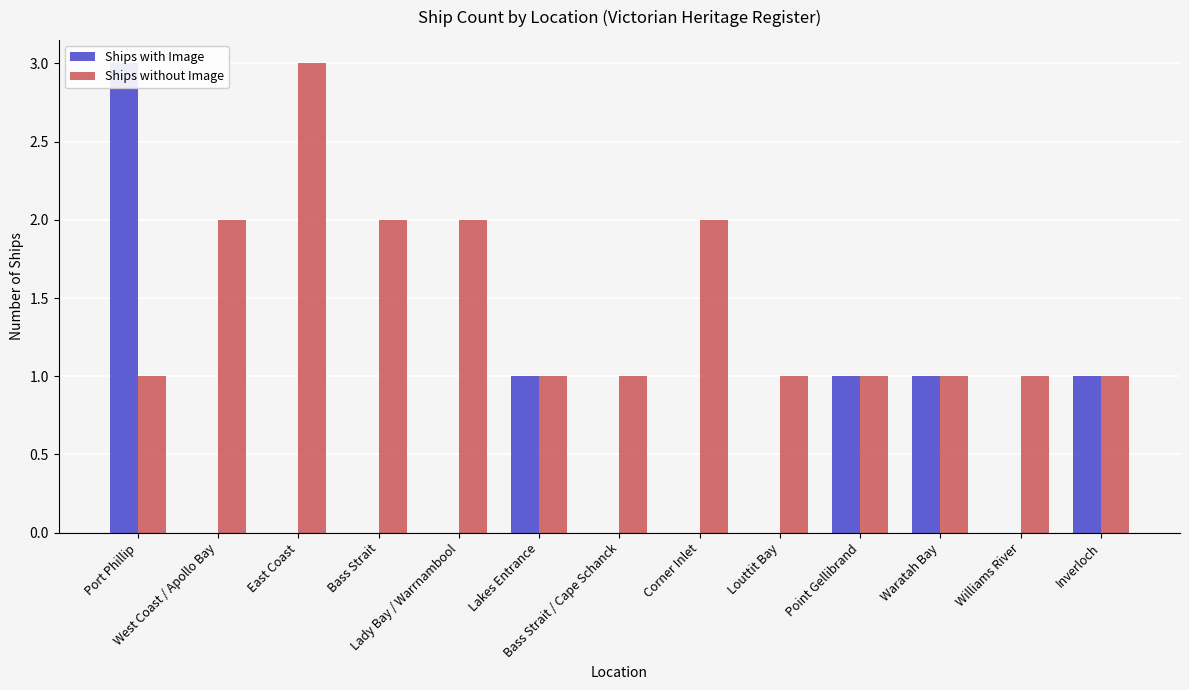

At how many categories does at least one series exceed 0?

13